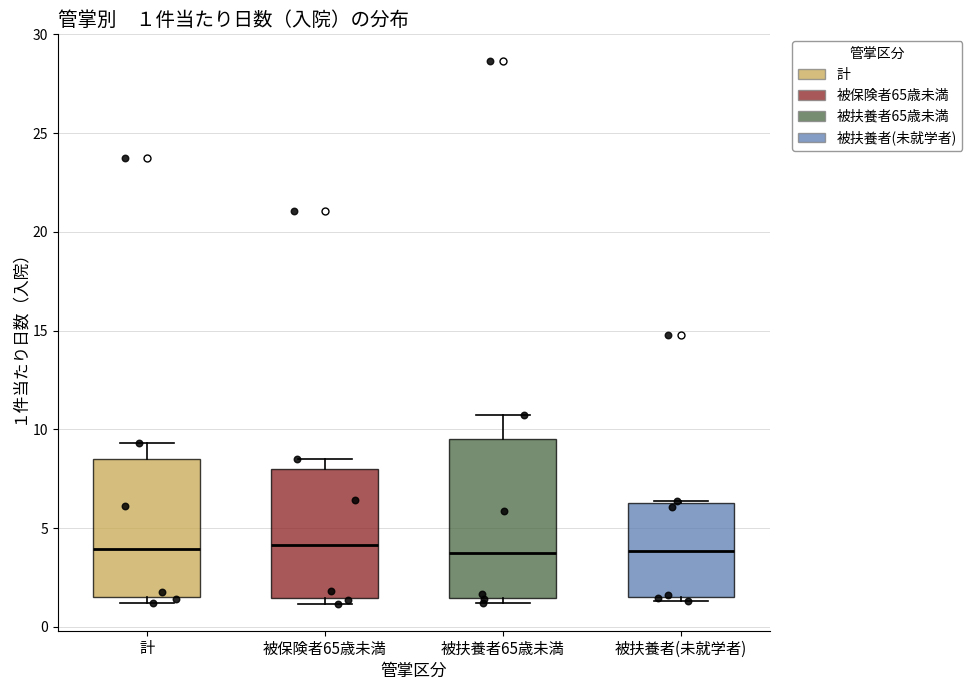

Which box is the tallest, from its lower edge to its upper edge?

被扶養者65歳未満